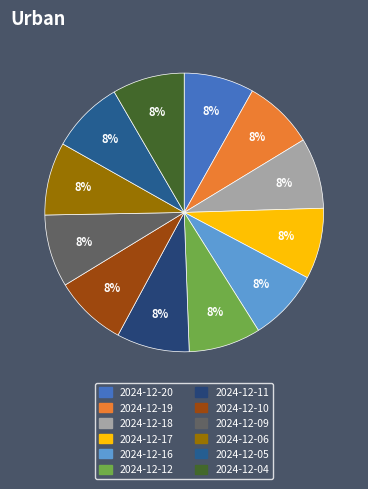

Is there any slice that represents more than half of the pie?

No